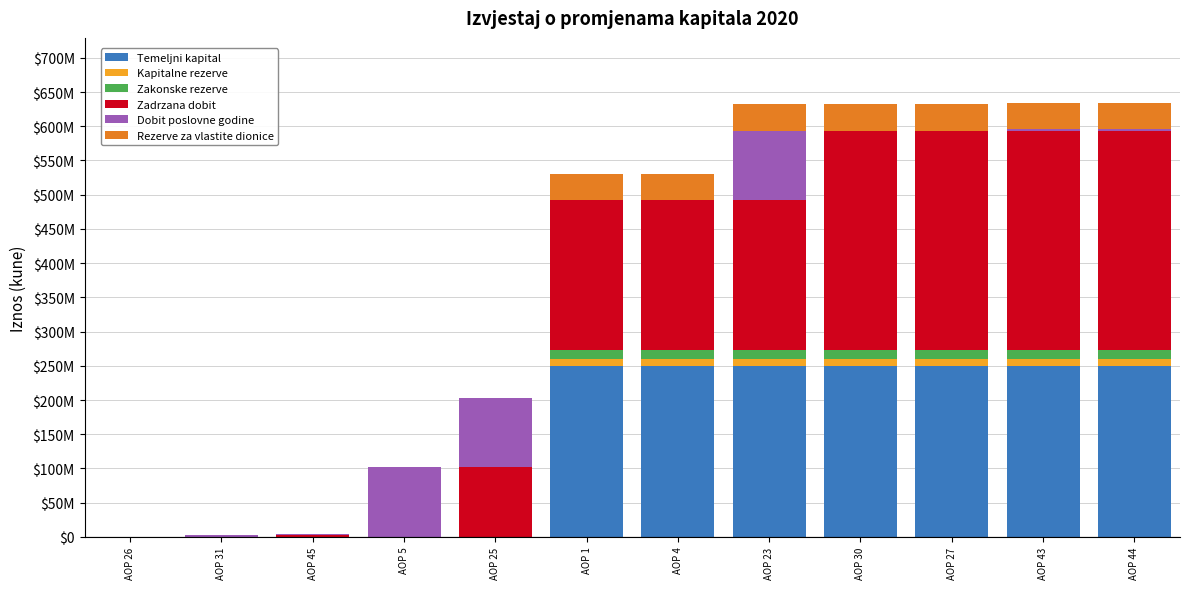

At how many categories does at least one series exceed 71859377?

9